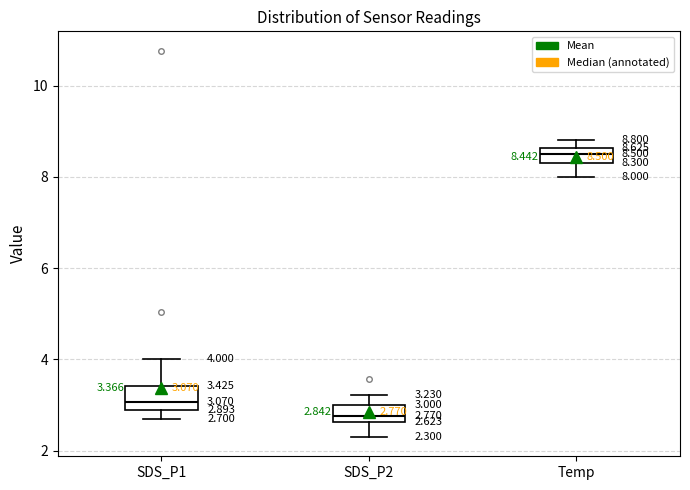

Which box has the highest median line?

Temp